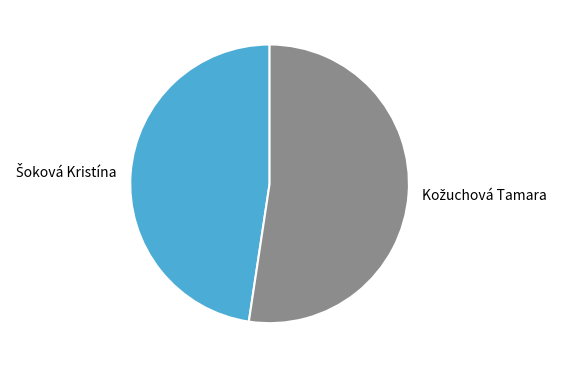

Is there any slice that represents more than half of the pie?

Yes